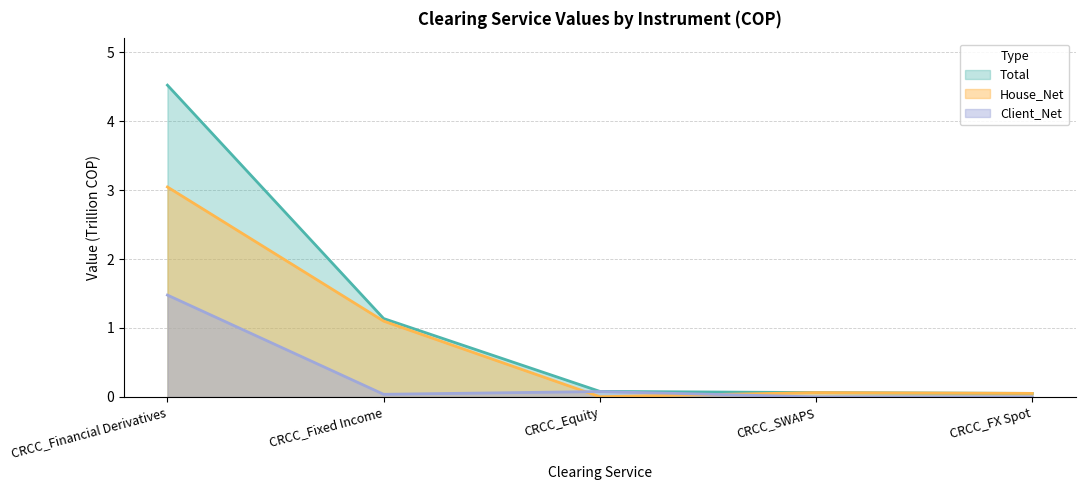

What value does the House_Net series have at CRCC_FX Spot?

0.1